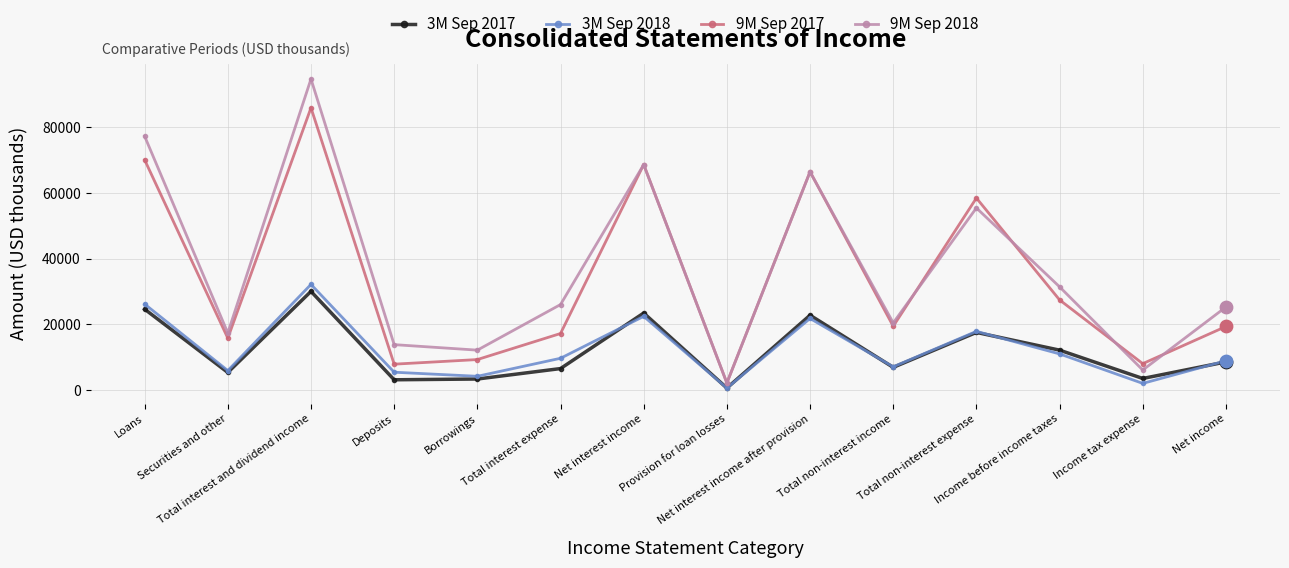

Is the value of 9M Sep 2017 at Total interest and dividend income greater than the value of 3M Sep 2018 at Net interest income after provision?

Yes